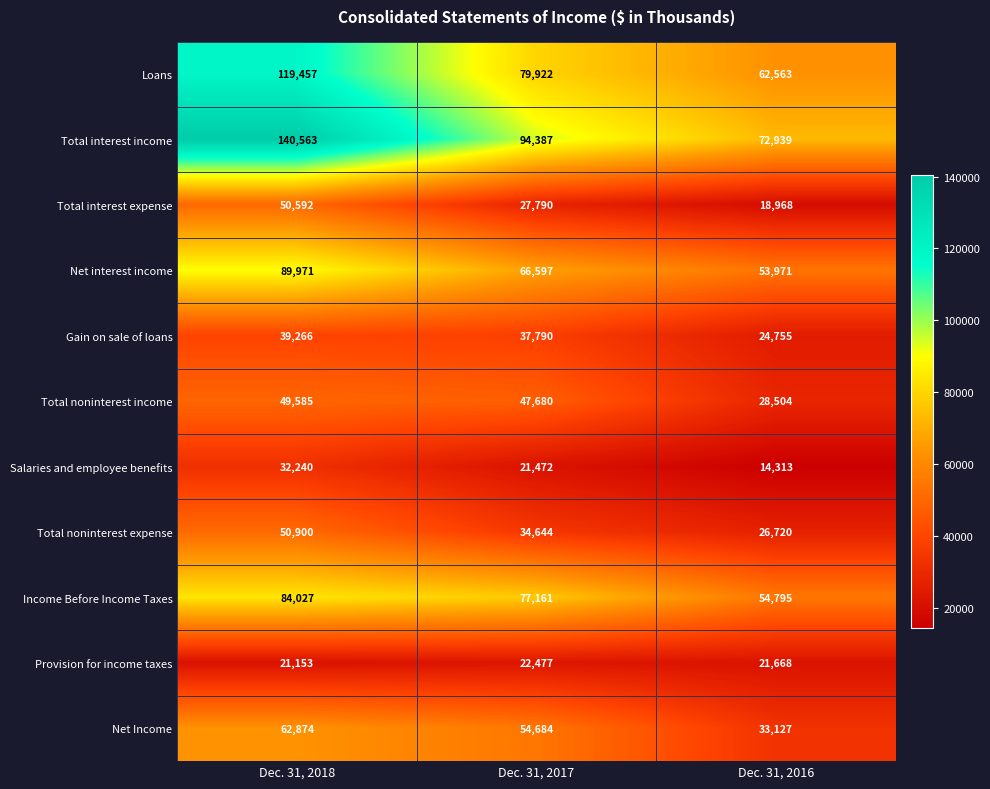

What is the total value across all series at Dec. 31, 2017?

564604